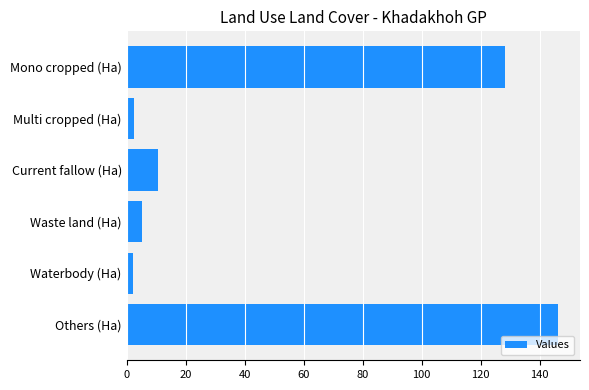

What is the maximum value shown in the chart?

146.4